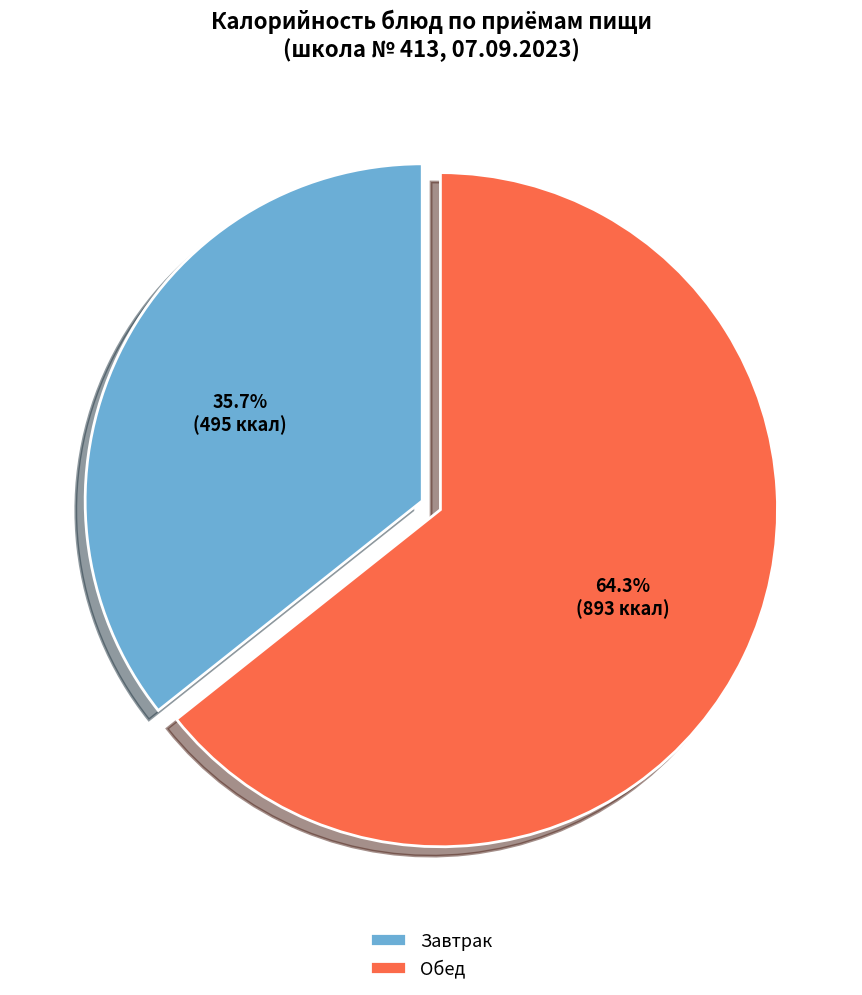

Is the sum of Обед and Завтрак greater than half?

Yes